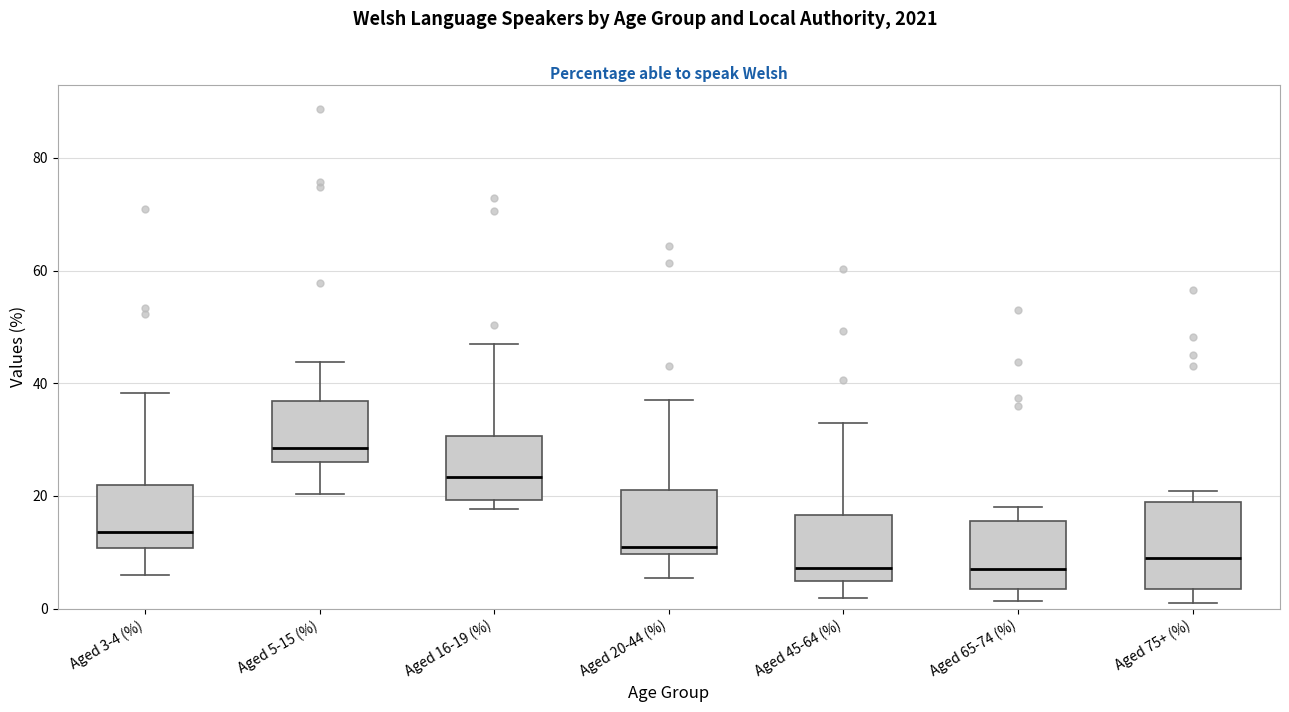

Reading left to right, transcribe this box plot: for each box, give where its median line is, the range the box spans, and where its two whiskers end, as read against the y-axis. The values are not printed on the chart, so give them approximately, as read against the axis.

Aged 3-4 (%): median 14, box 10 to 22, whiskers 6 to 38
Aged 5-15 (%): median 28, box 26 to 36, whiskers 20 to 44
Aged 16-19 (%): median 24, box 20 to 30, whiskers 18 to 46
Aged 20-44 (%): median 10 (just above the box's lower edge), box 10 to 20, whiskers 6 to 36
Aged 45-64 (%): median 8, box 4 to 16, whiskers 2 to 32
Aged 65-74 (%): median 8, box 4 to 16, whiskers 2 to 18
Aged 75+ (%): median 8, box 4 to 18, whiskers 2 to 20